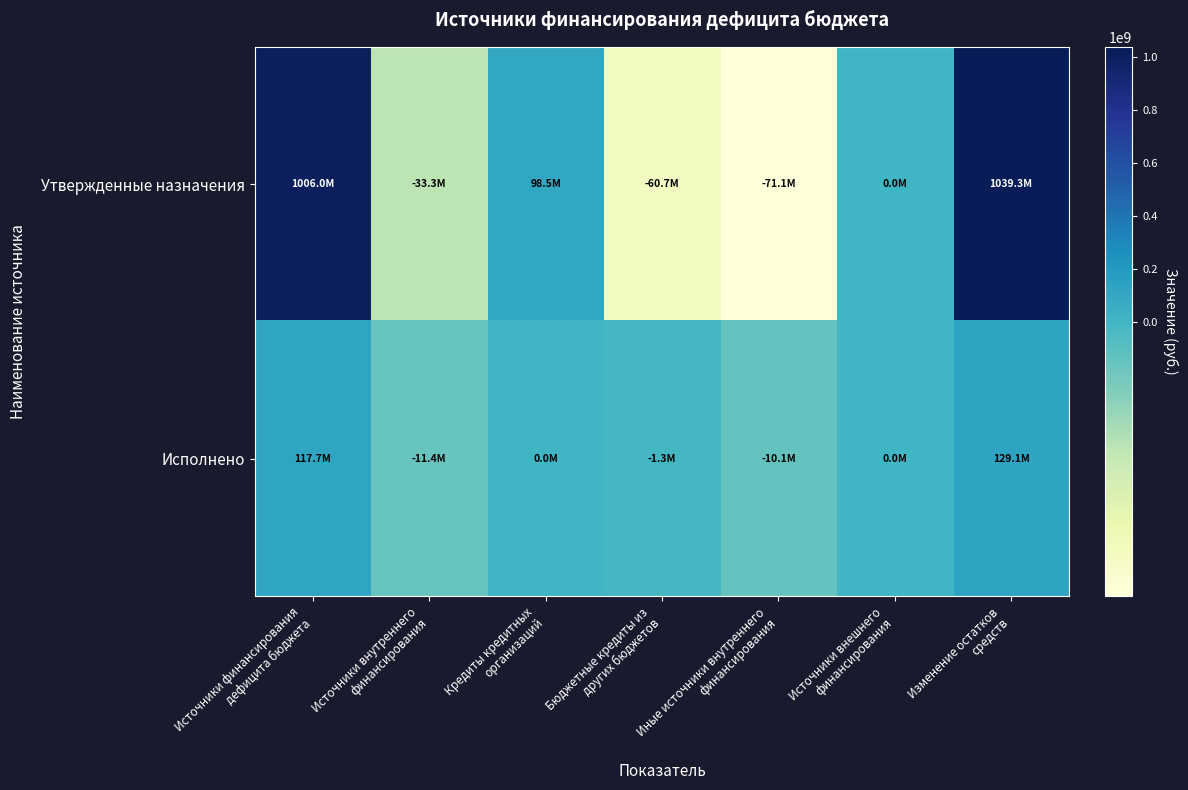

How many distinct data groups are displayed?

2